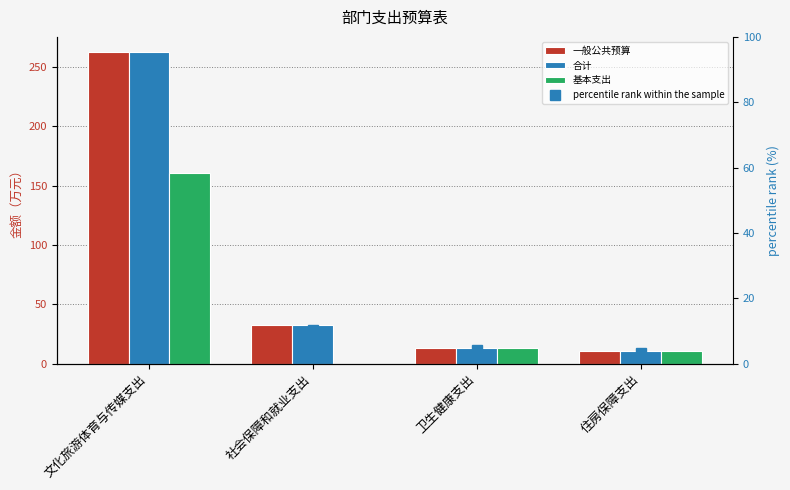

Between 社会保障和就业支出 and 卫生健康支出, which is larger?

社会保障和就业支出